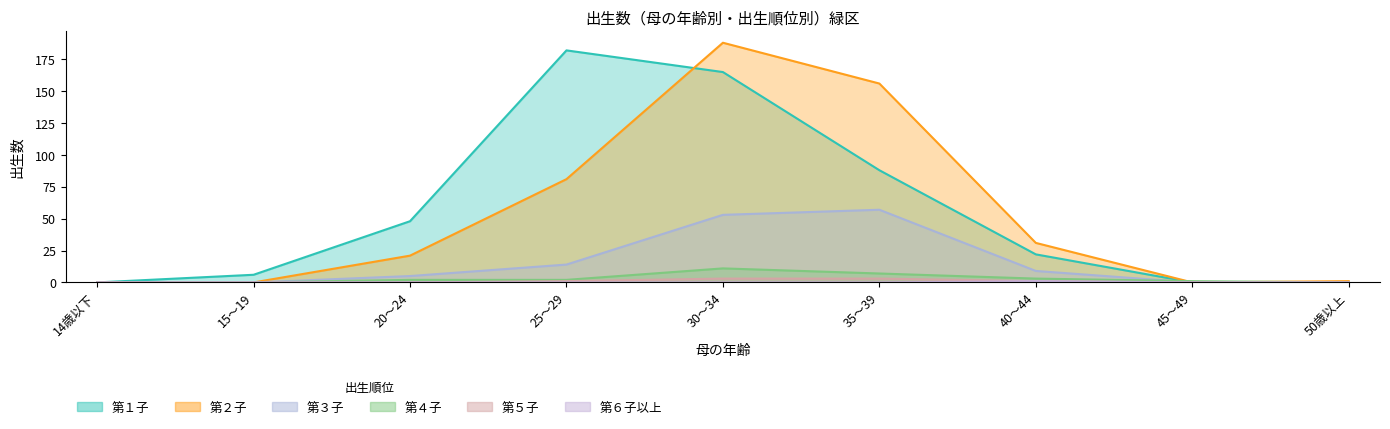

Rank the series by their maximum value, from highest to lowest.

第２子, 第１子, 第３子, 第４子, 第５子, 第６子以上